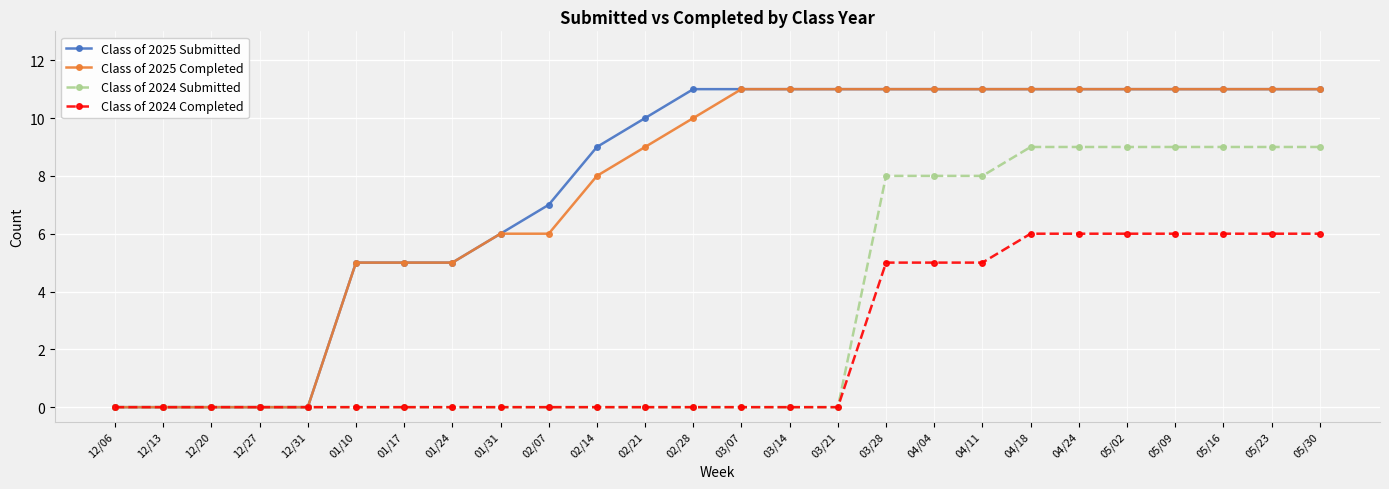

What is the greatest value displayed?

11